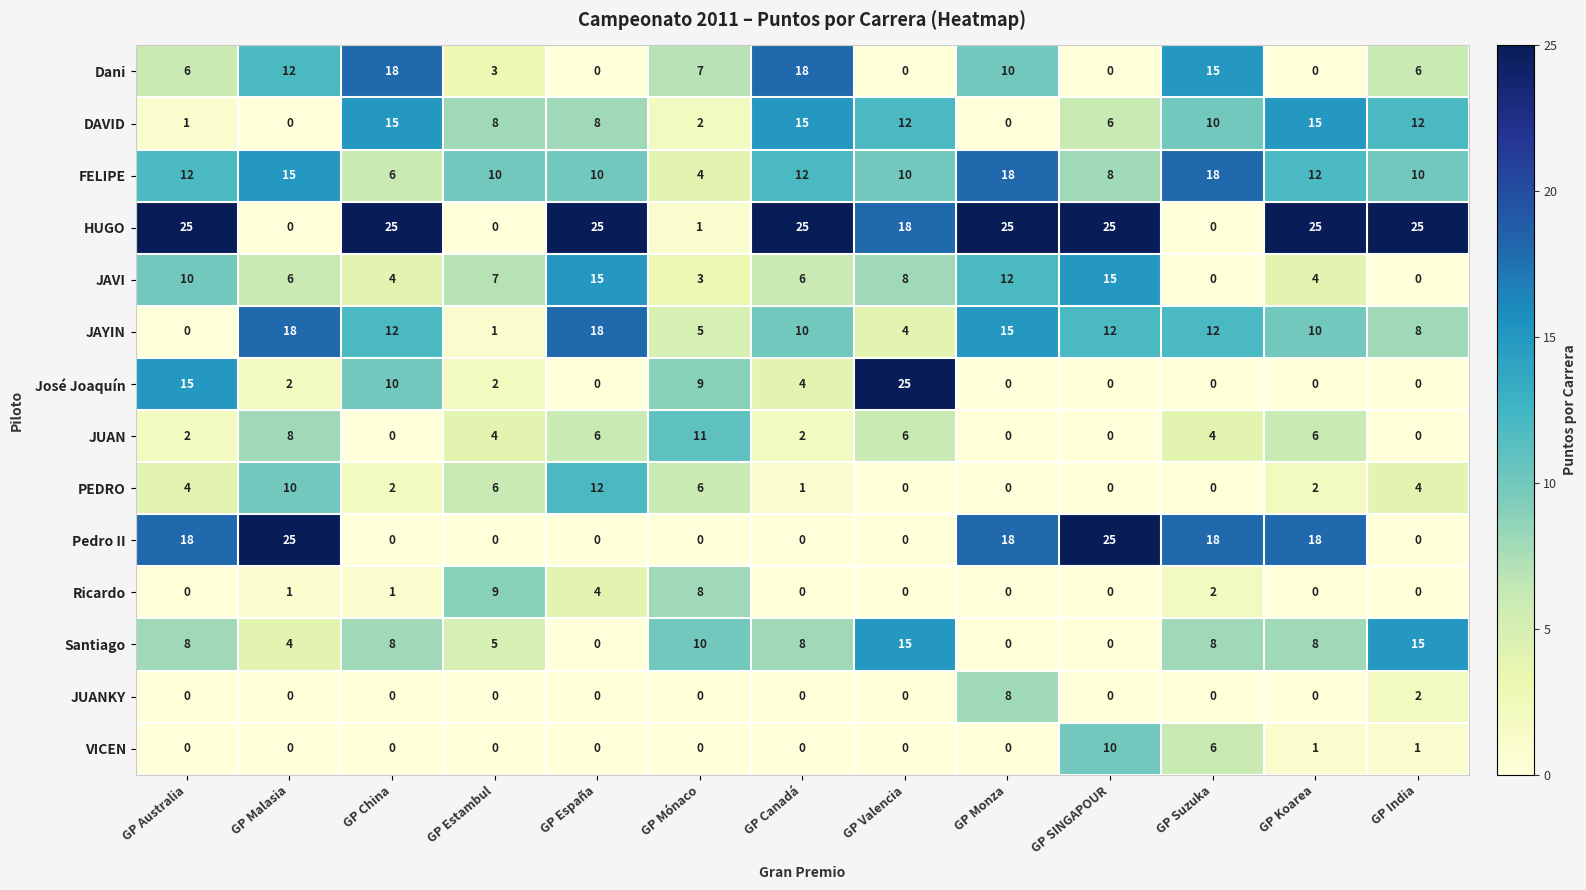

What is the sum of all HUGO values?

219